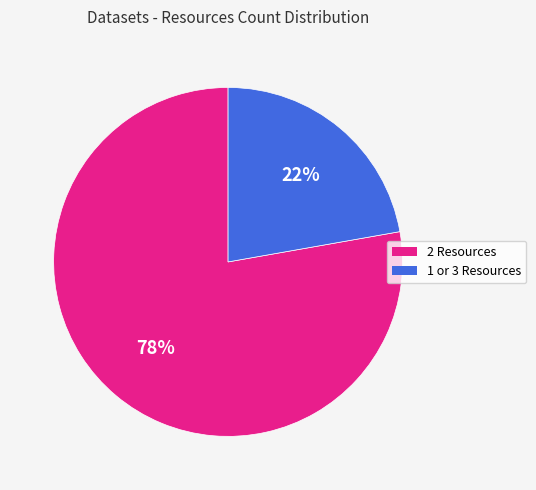

To the nearest percent, what is the average slice percentage?

50%